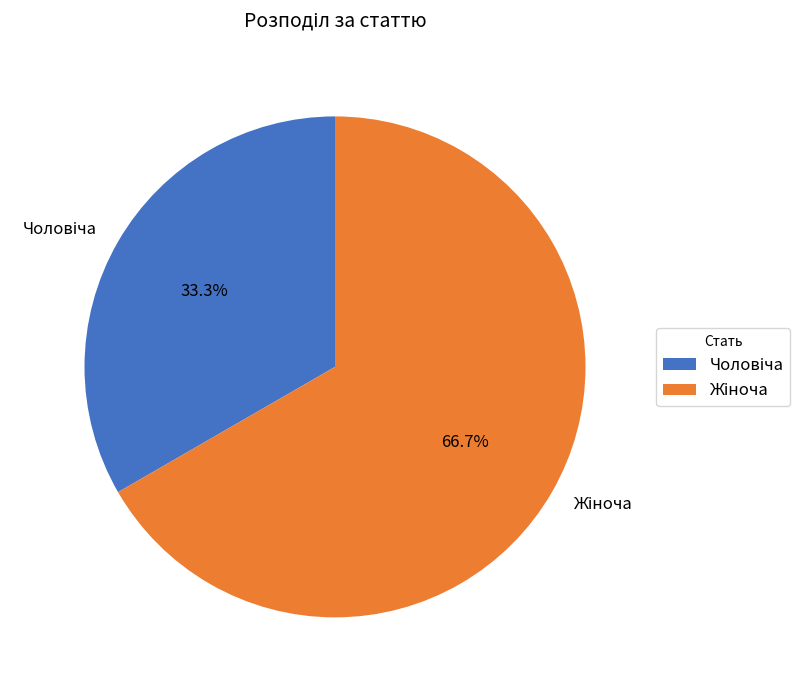

How many slices are in this pie chart?

2